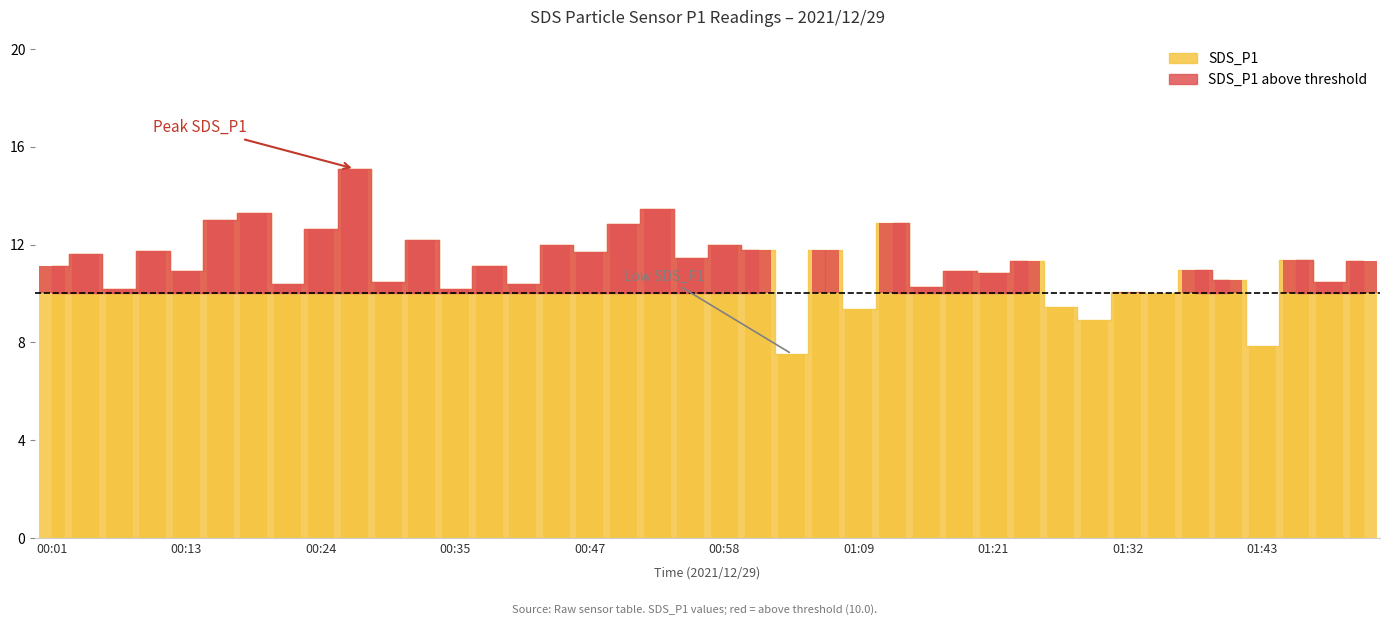

List the labels in order of value, smallest first.

01:04, 01:43, 01:29, 01:09, 01:26, 01:35, 01:32, 00:07, 00:35, 01:15, 00:41, 00:21, 00:30, 01:49, 01:40, 01:21, 00:13, 01:18, 01:38, 00:01, 00:38, 01:24, 01:52, 01:46, 00:55, 00:04, 00:47, 00:10, 01:01, 01:06, 00:58, 00:44, 00:33, 00:24, 00:49, 01:12, 00:16, 00:18, 00:52, 00:27